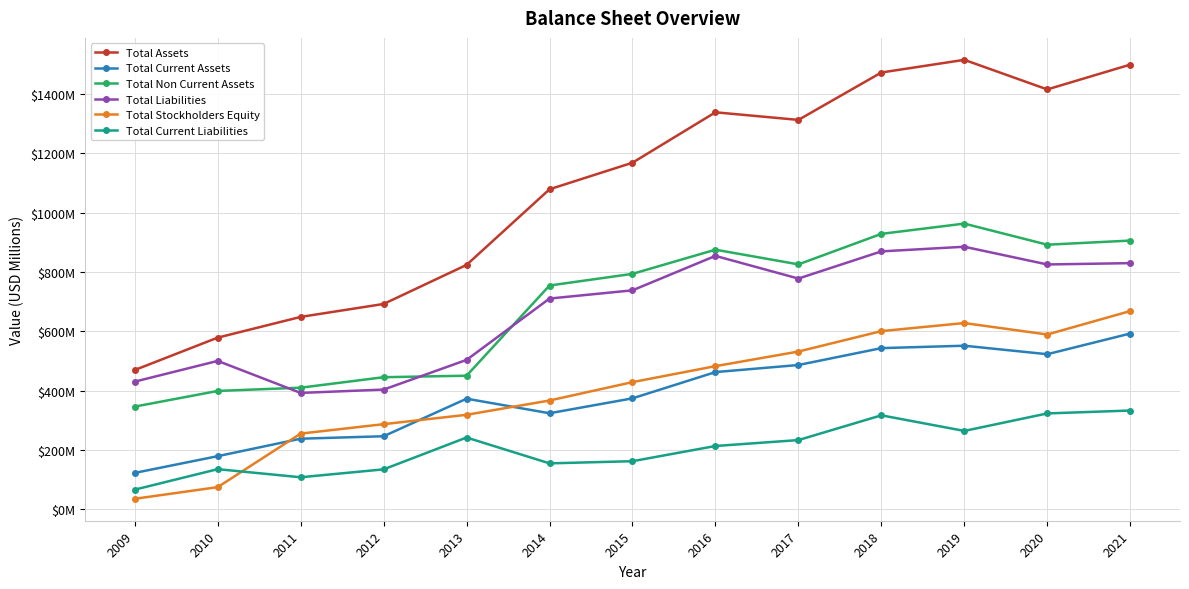

At which category does the chart reach its minimum across all series?

2009